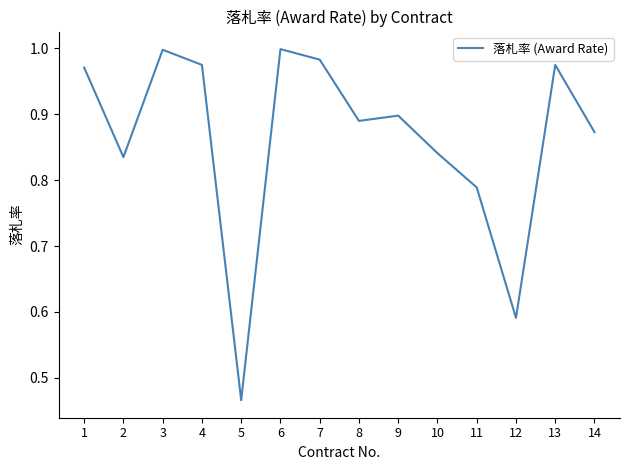

At which label is the value closest to 0?

5